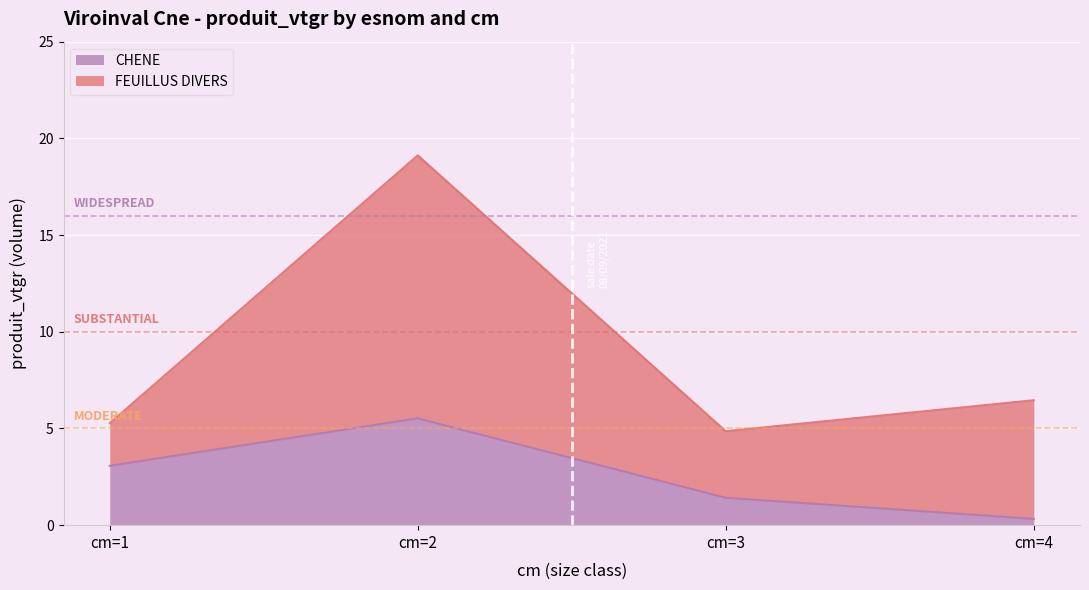

Is it true that the value at cm=4 is 0.1?

False